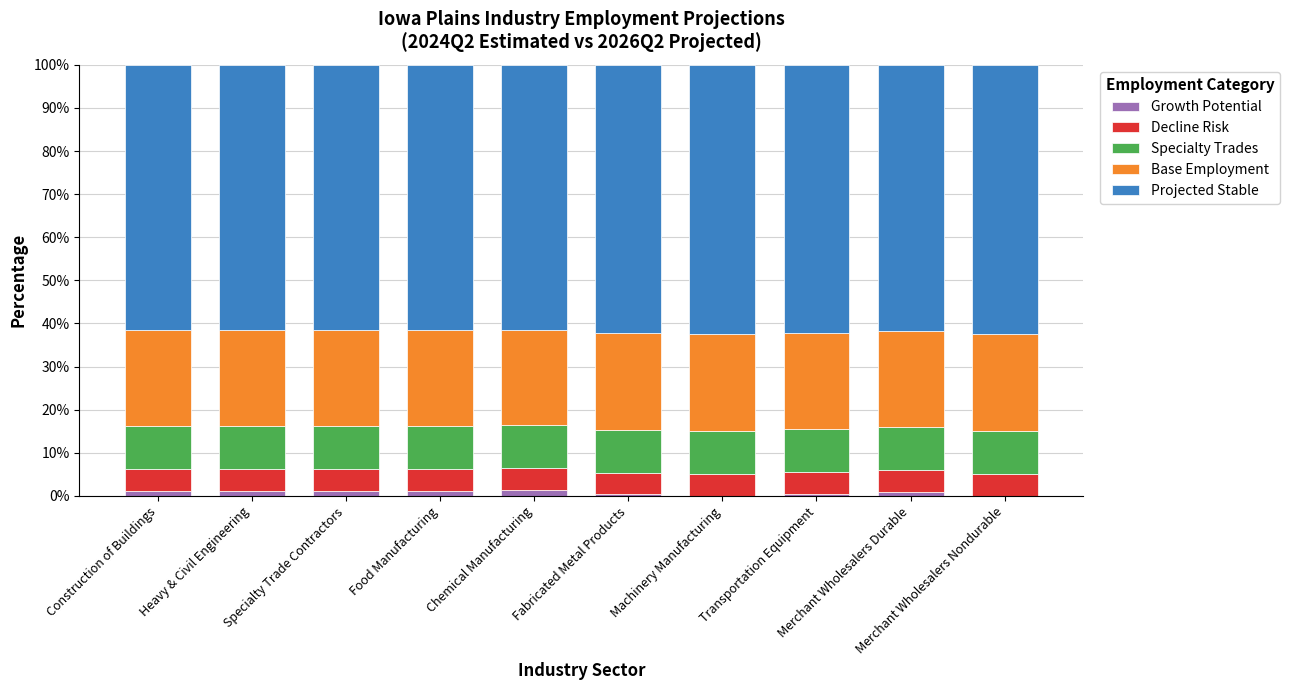

What is the sum of all Growth Potential values?

8.0